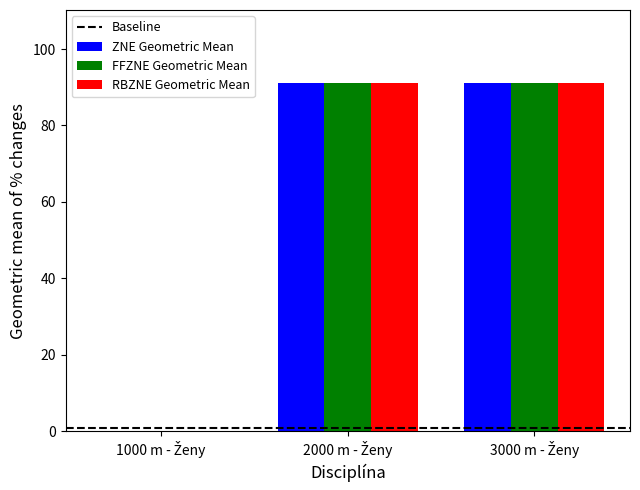

What is the maximum value shown in the chart?

91